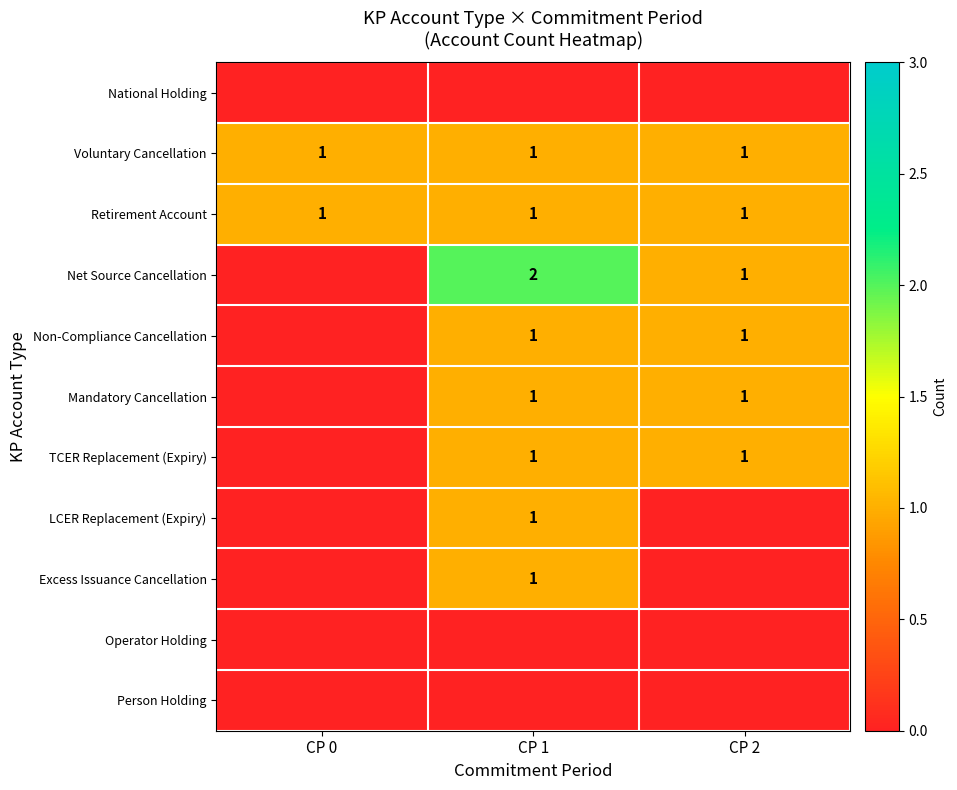

Read the Retirement Account value at CP 2.

1.0